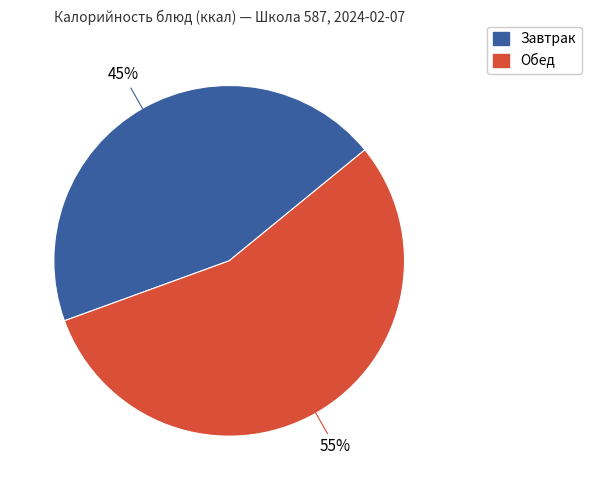

To the nearest percent, what is the average slice percentage?

50%